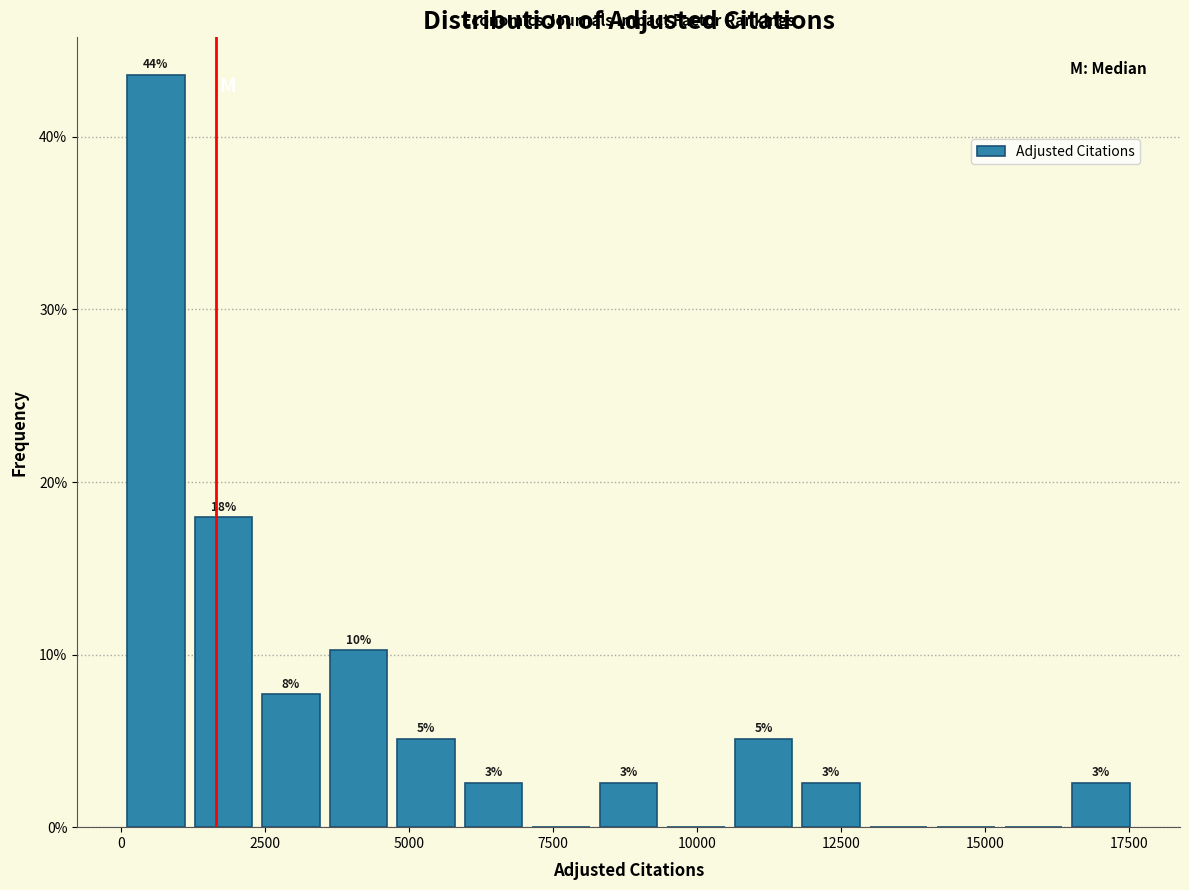

Read against the x-axis, roughly where is the centre of the tallest bar?

500